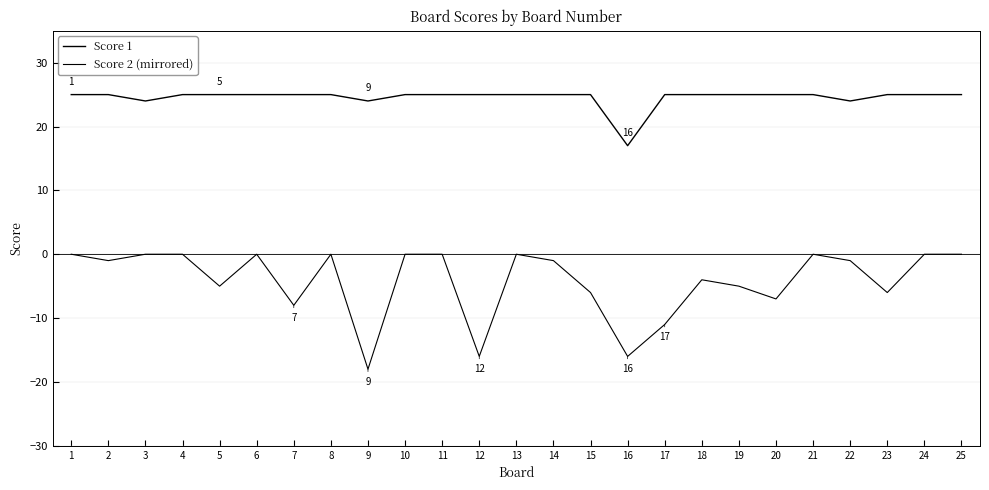

Is it true that Score 2 (mirrored) equals 8 at 10?

False